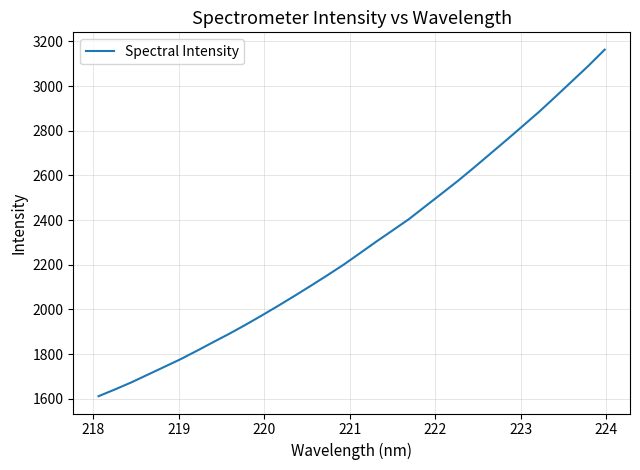

What is the greatest value displayed?

3162.9